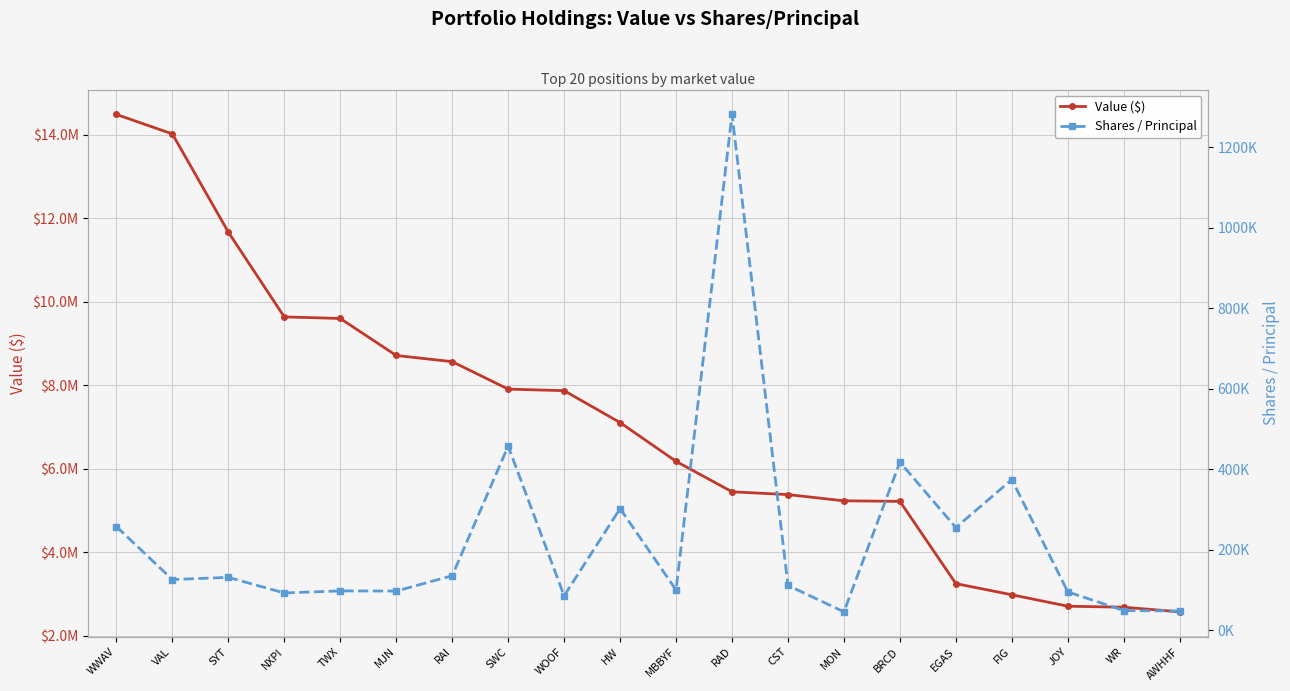

Where does the Value ($) series first go above 7105000?

WWAV